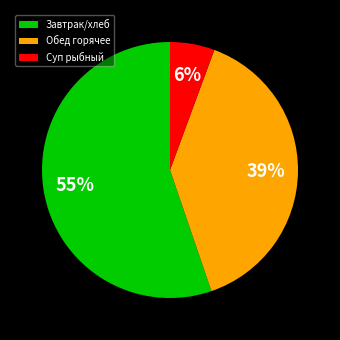

Is there any slice that represents more than half of the pie?

Yes